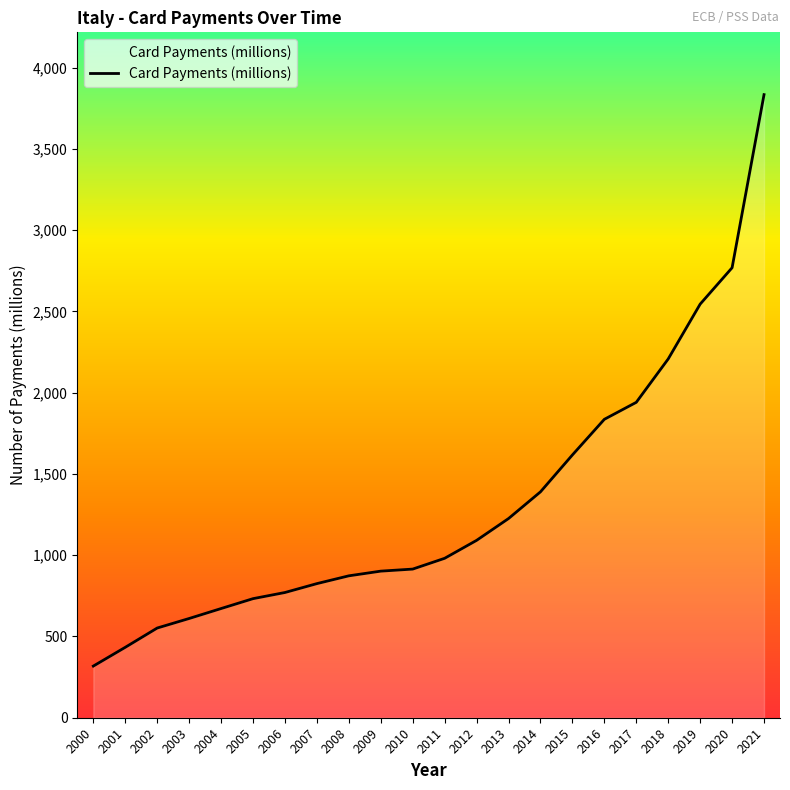

What is the difference between the second highest and second lowest values?

2335.9